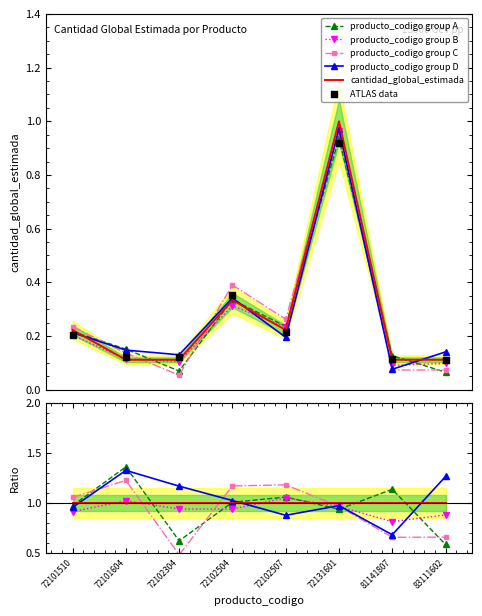

At how many categories does at least one series exceed 0?

8